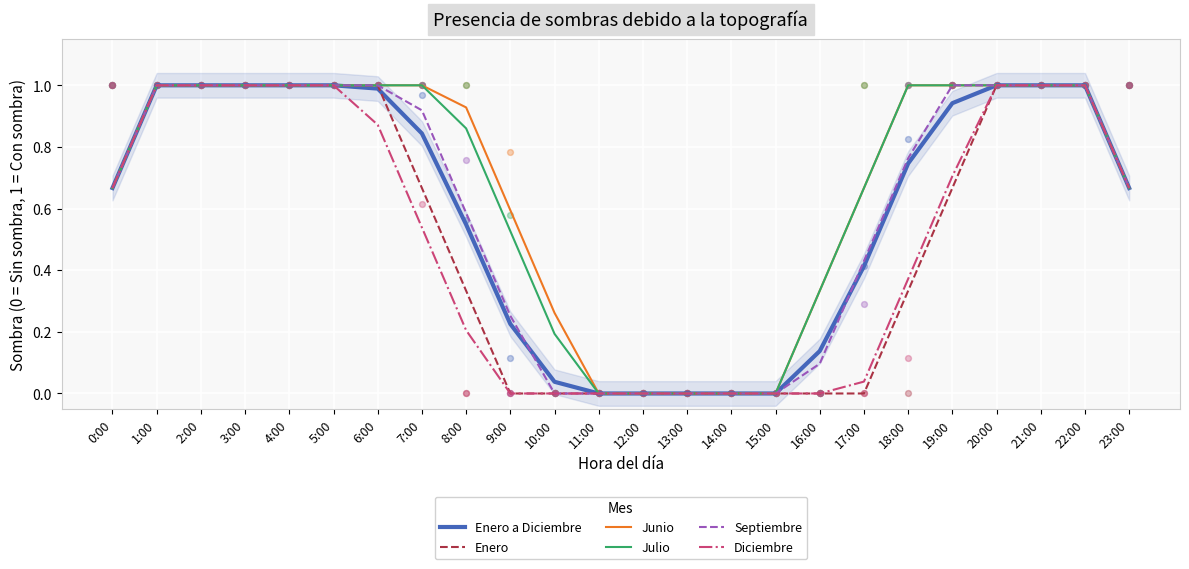

At which category is the sum across all series the highest?

1:00